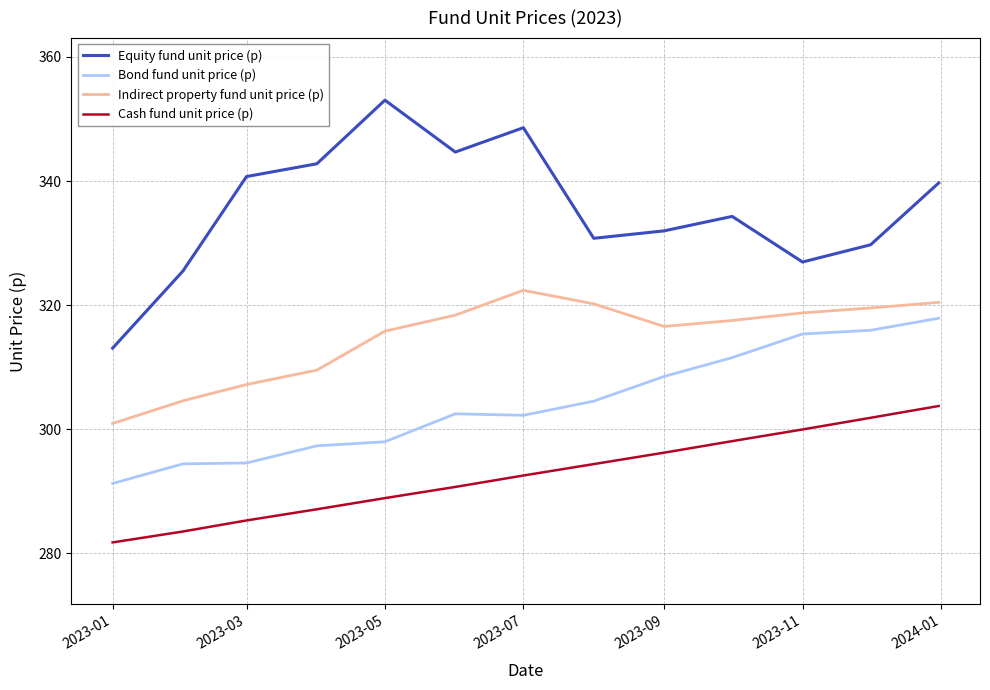

Rank the series by their average value, from lowest to highest.

Cash fund unit price (p), Bond fund unit price (p), Indirect property fund unit price (p), Equity fund unit price (p)